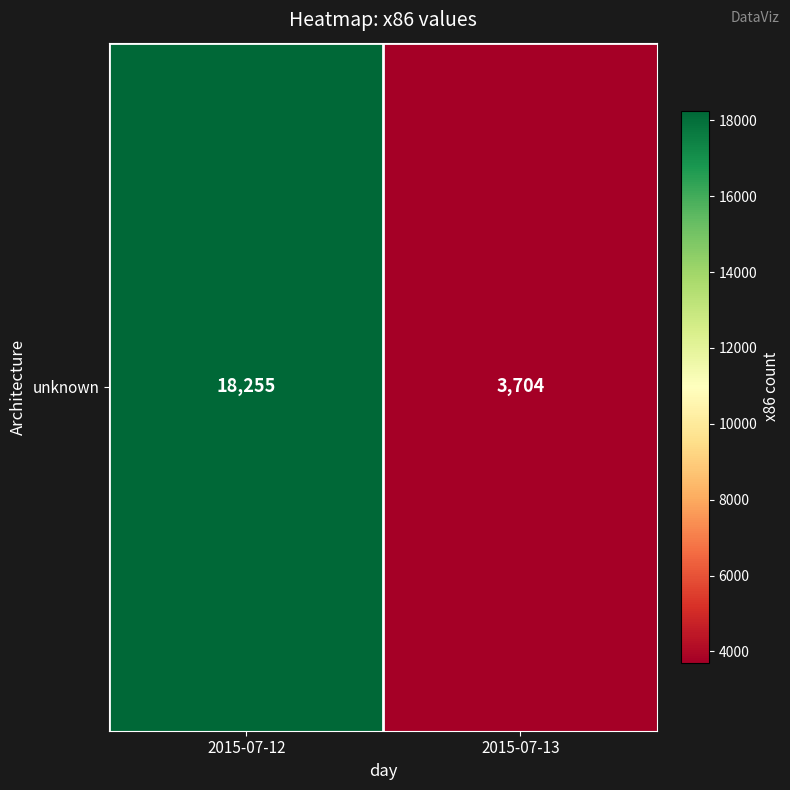

At which category does the chart reach its peak across all series?

2015-07-12